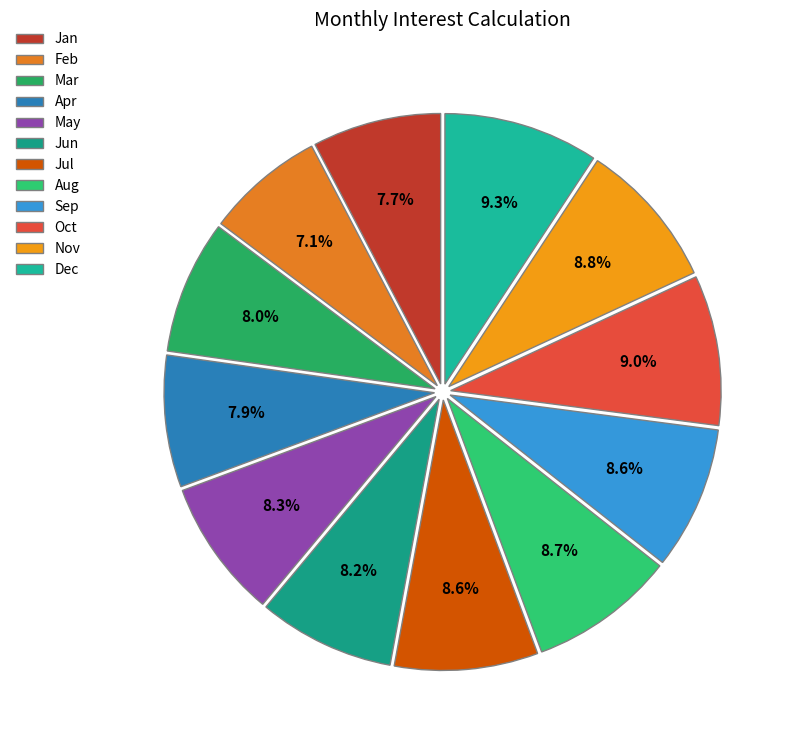

What is the change in value from Feb to May?

+1.3